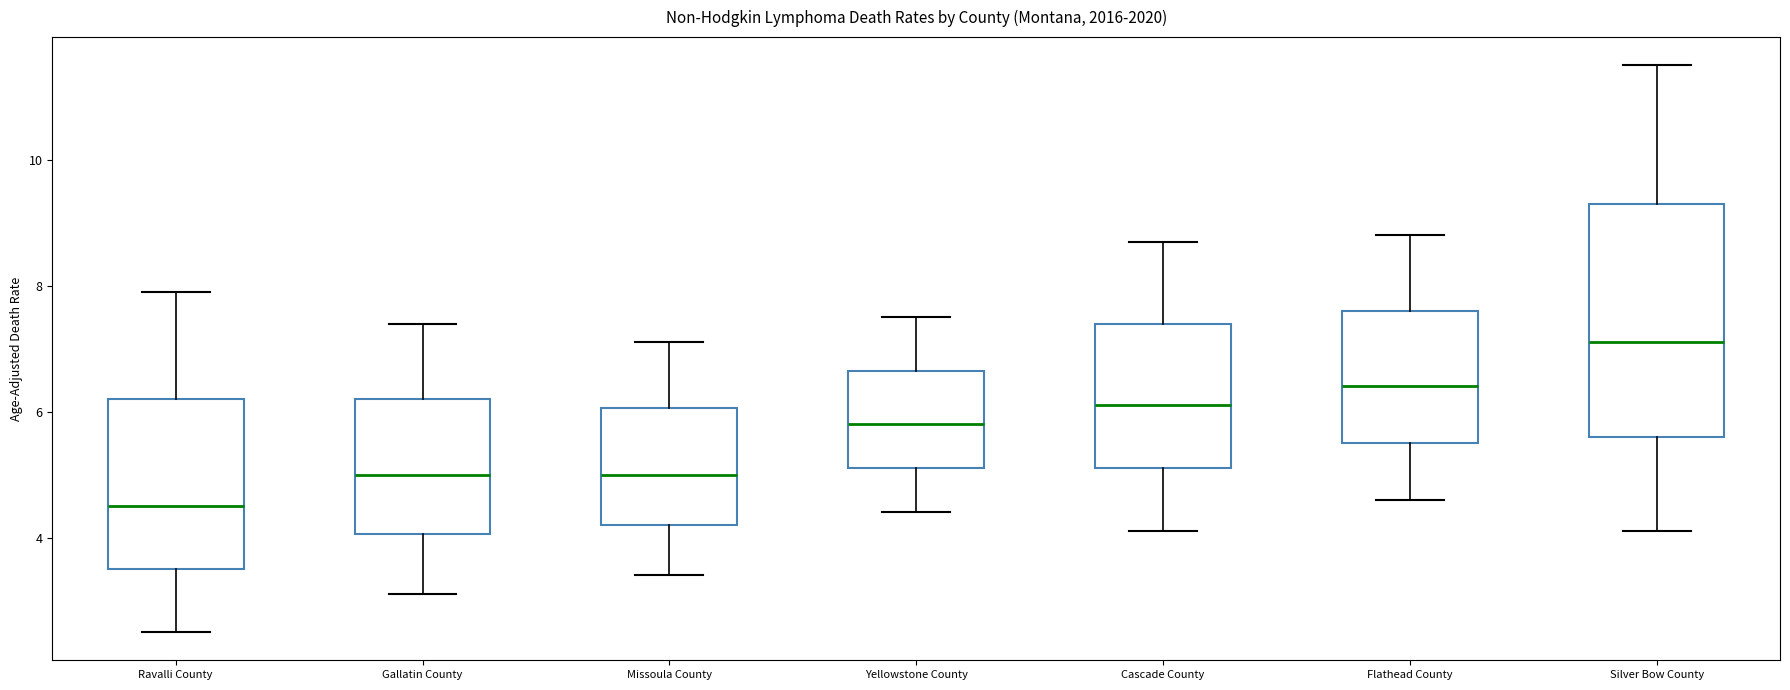

Reading left to right, transcribe this box plot: for each box, give where its median line is, the range the box spans, and where its two whiskers end, as read against the y-axis. The values are not printed on the chart, so give them approximately, as read against the axis.

Ravalli County: median 4.6, box 3.6 to 6.2, whiskers 2.6 to 8.0
Gallatin County: median 5.0, box 4.0 to 6.2, whiskers 3.2 to 7.4
Missoula County: median 5.0, box 4.2 to 6.0, whiskers 3.4 to 7.2
Yellowstone County: median 5.8, box 5.2 to 6.6, whiskers 4.4 to 7.6
Cascade County: median 6.2, box 5.2 to 7.4, whiskers 4.2 to 8.8
Flathead County: median 6.4, box 5.6 to 7.6, whiskers 4.6 to 8.8
Silver Bow County: median 7.2, box 5.6 to 9.4, whiskers 4.2 to 11.6